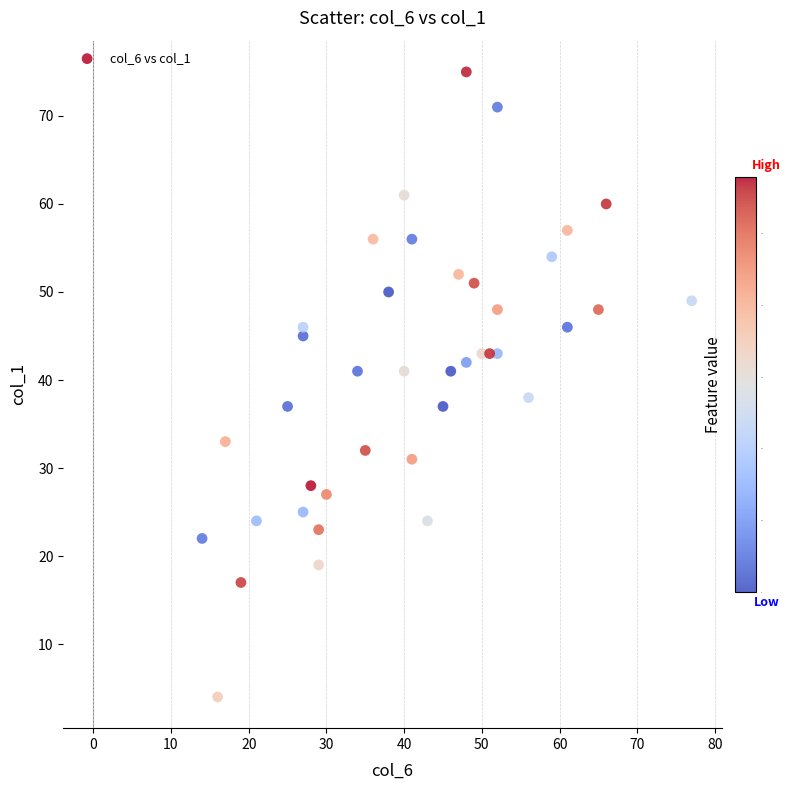

What Y value in the scatter plot is closest to 39?

38